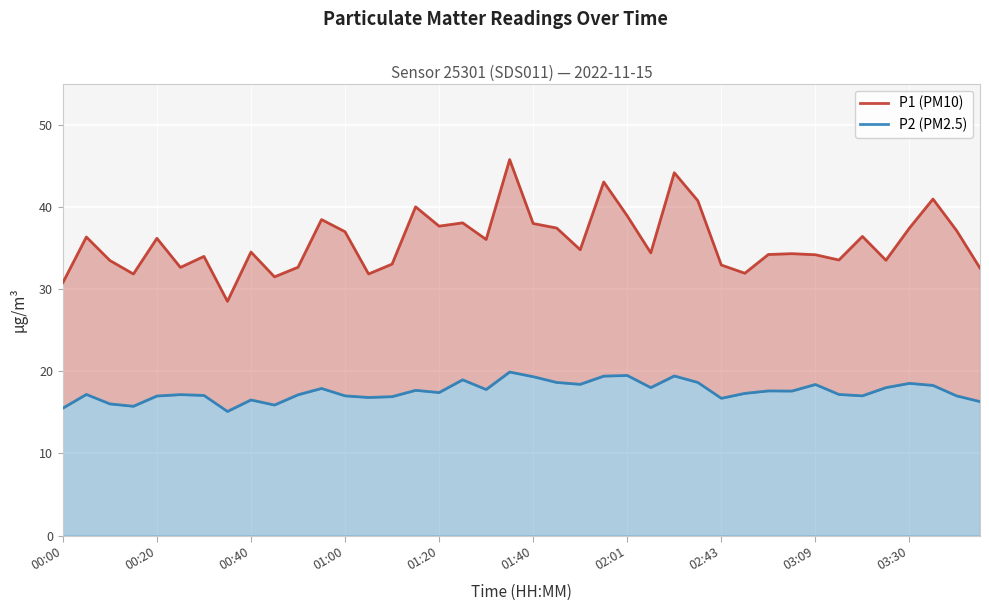

Which series has the largest total across all categories?

P1 (PM10)